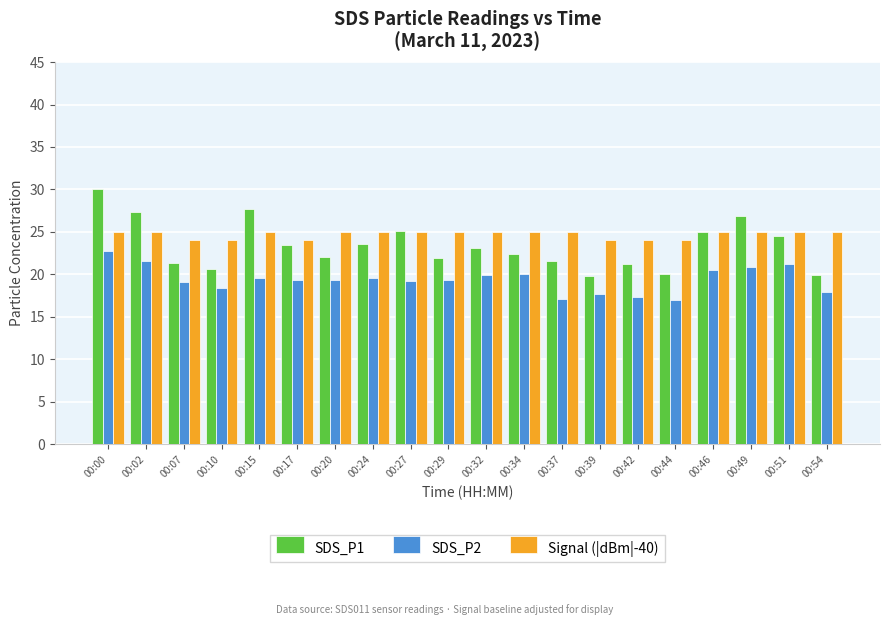

What is the value of the SDS_P2 bar at the 7th from the left?

19.4